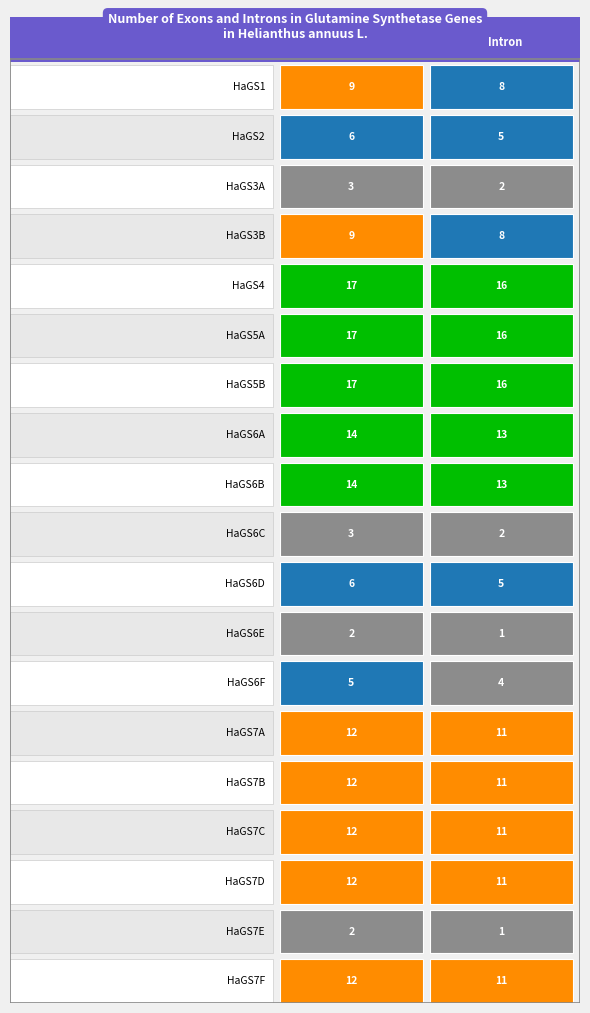

Count the number of data series in this chart.

19